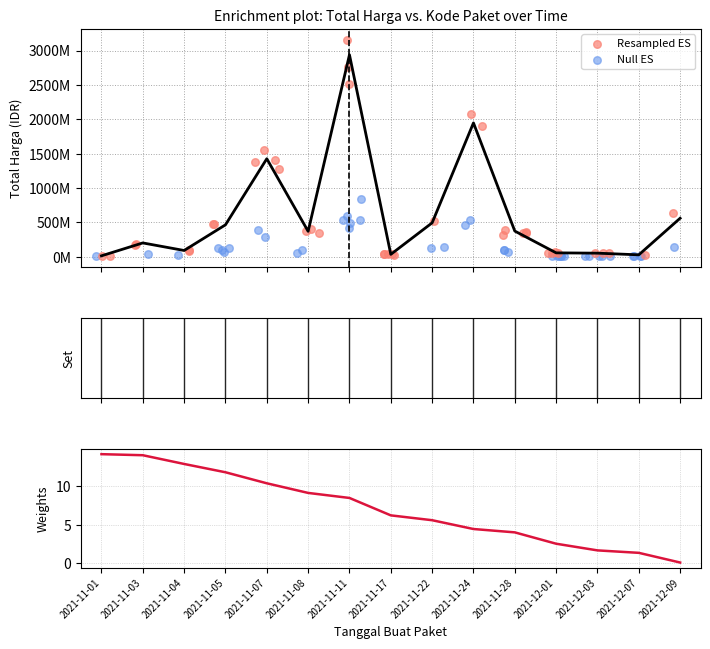

Between 2021-11-11 and 2021-12-03, which is larger?

2021-11-11